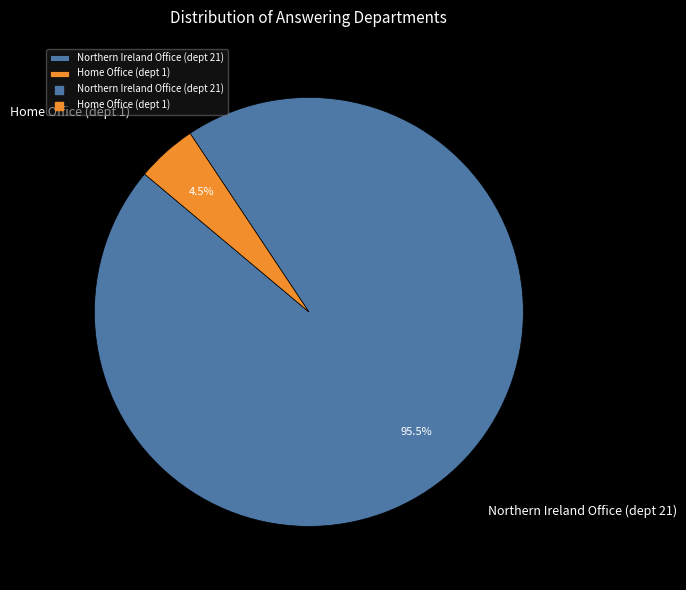

Which slice is the largest?

Northern Ireland Office (dept 21)